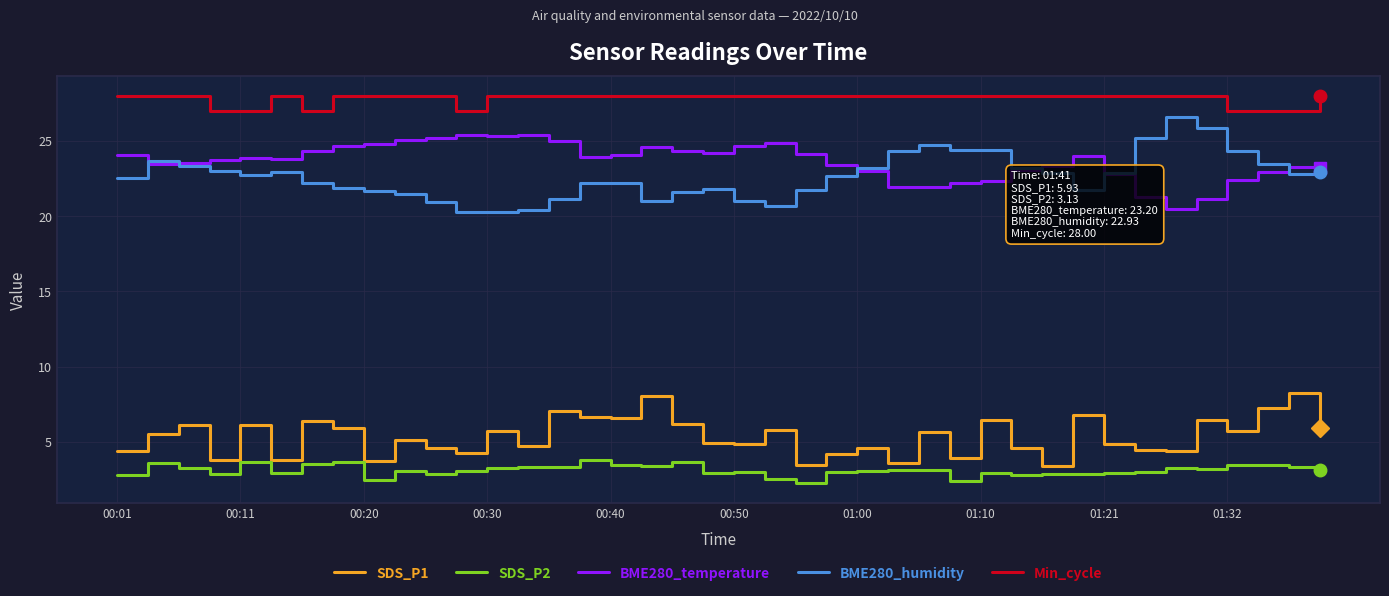

Rank the series by their maximum value, from lowest to highest.

SDS_P2, SDS_P1, BME280_temperature, BME280_humidity, Min_cycle